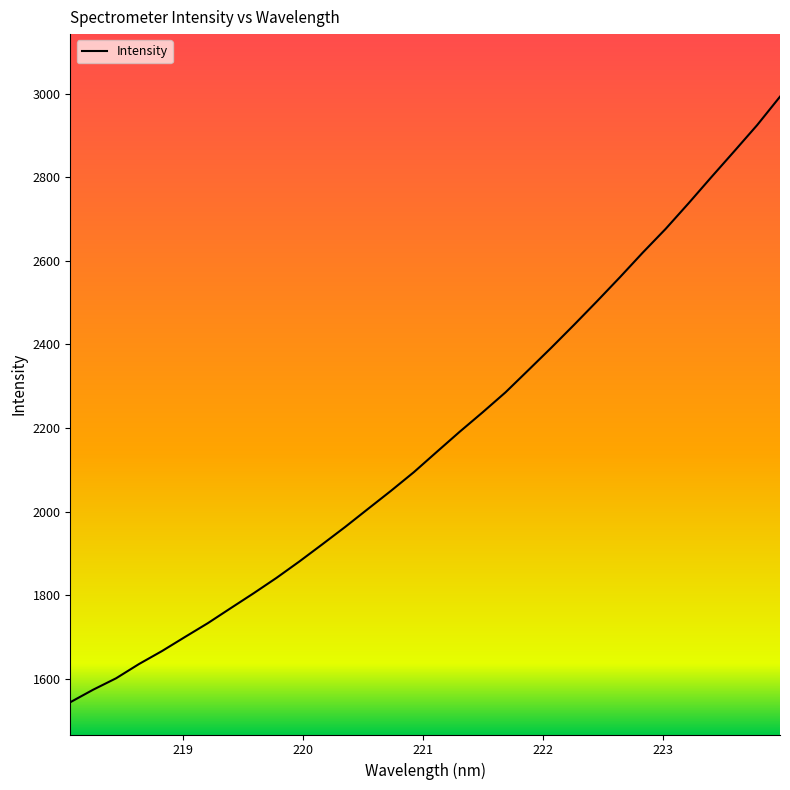

What is the difference between the maximum and second lowest values?

1418.7